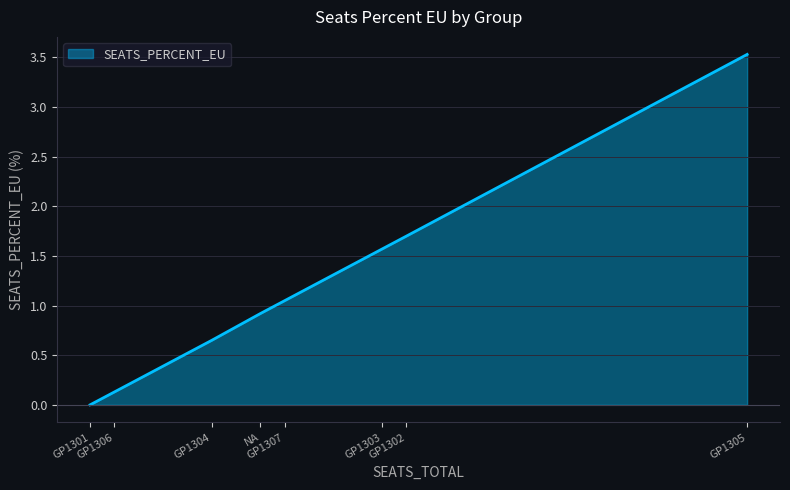

What is the maximum value shown in the chart?

3.5